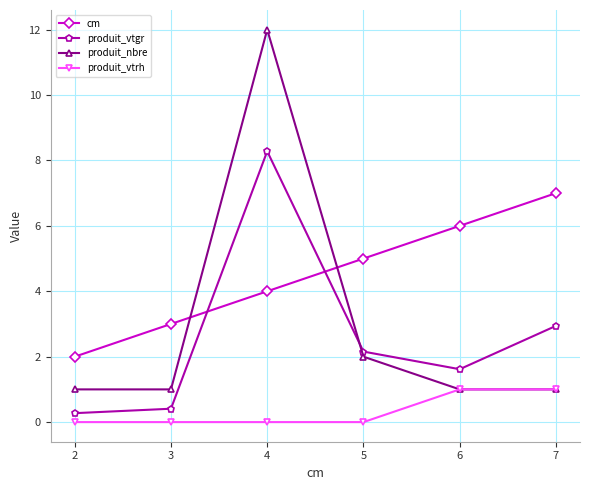

How many interior local peaks does the produit_nbre series have?

1